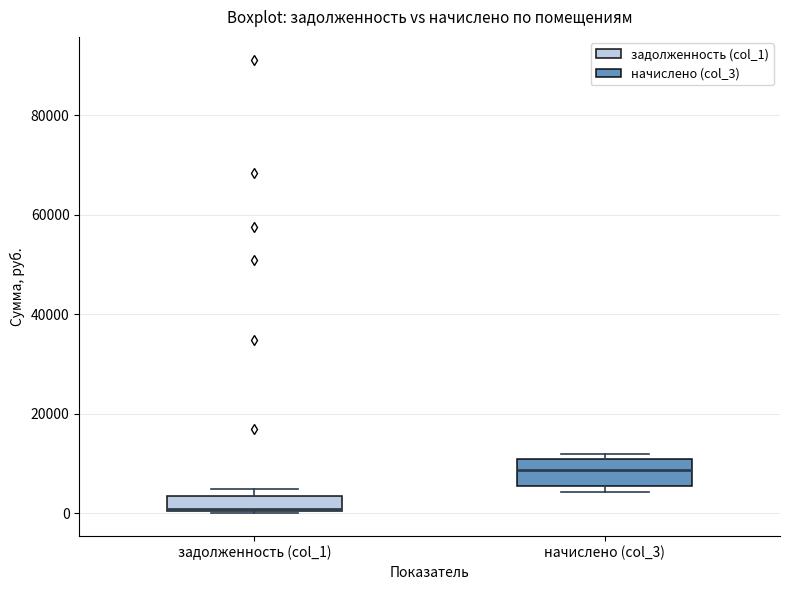

Where is the lower edge of the box for задолженность (col_1) on the y-axis? The values are not printed on the chart, so give them approximately, as read against the axis.

0